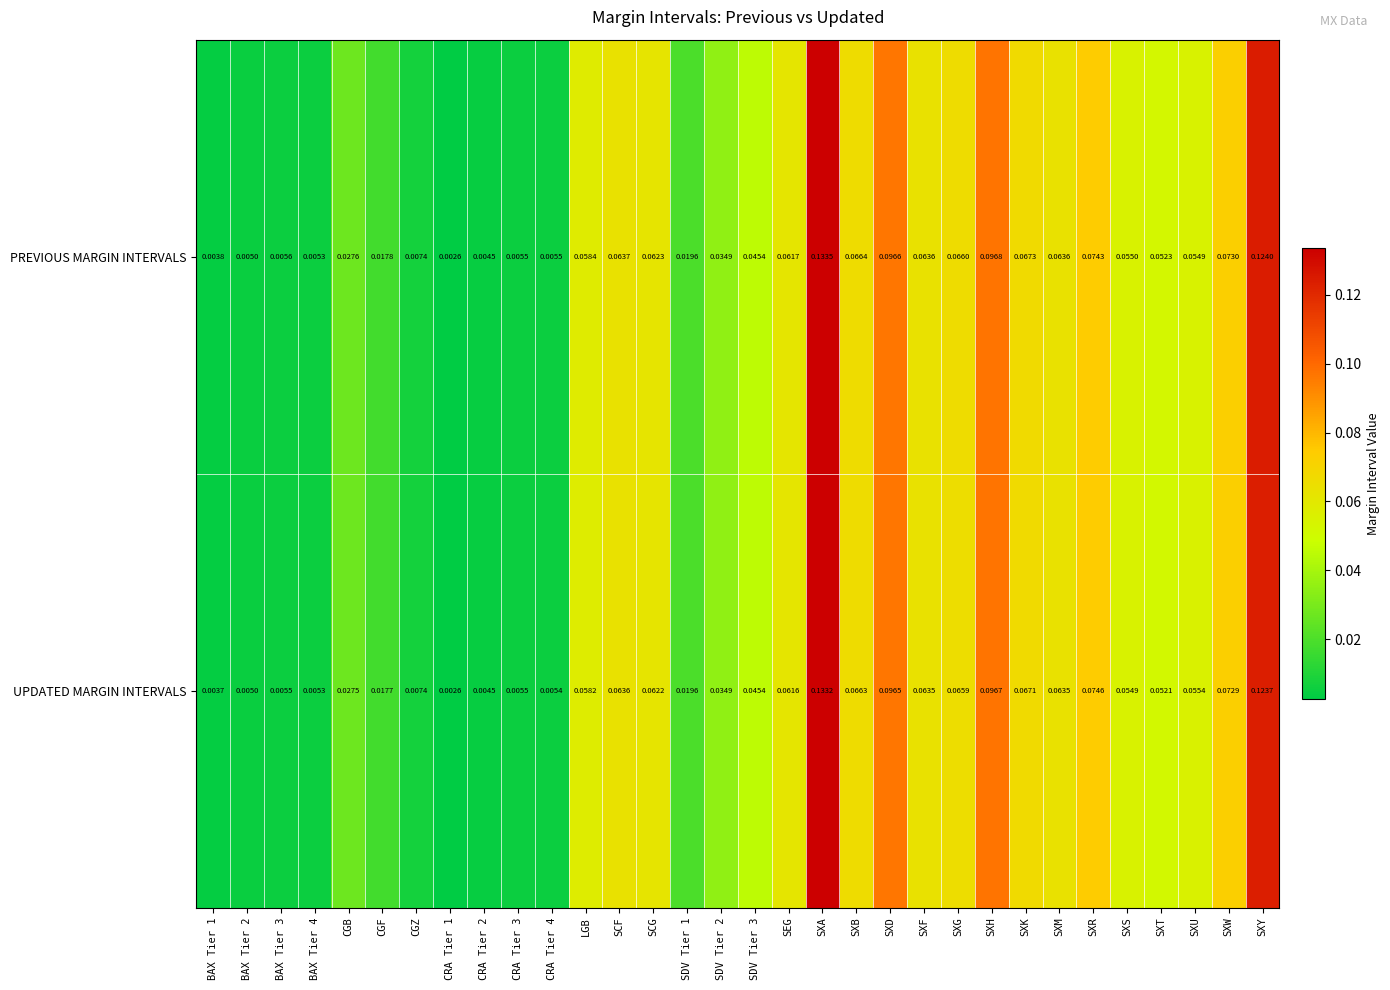

At which category does the chart reach its peak across all series?

SXA